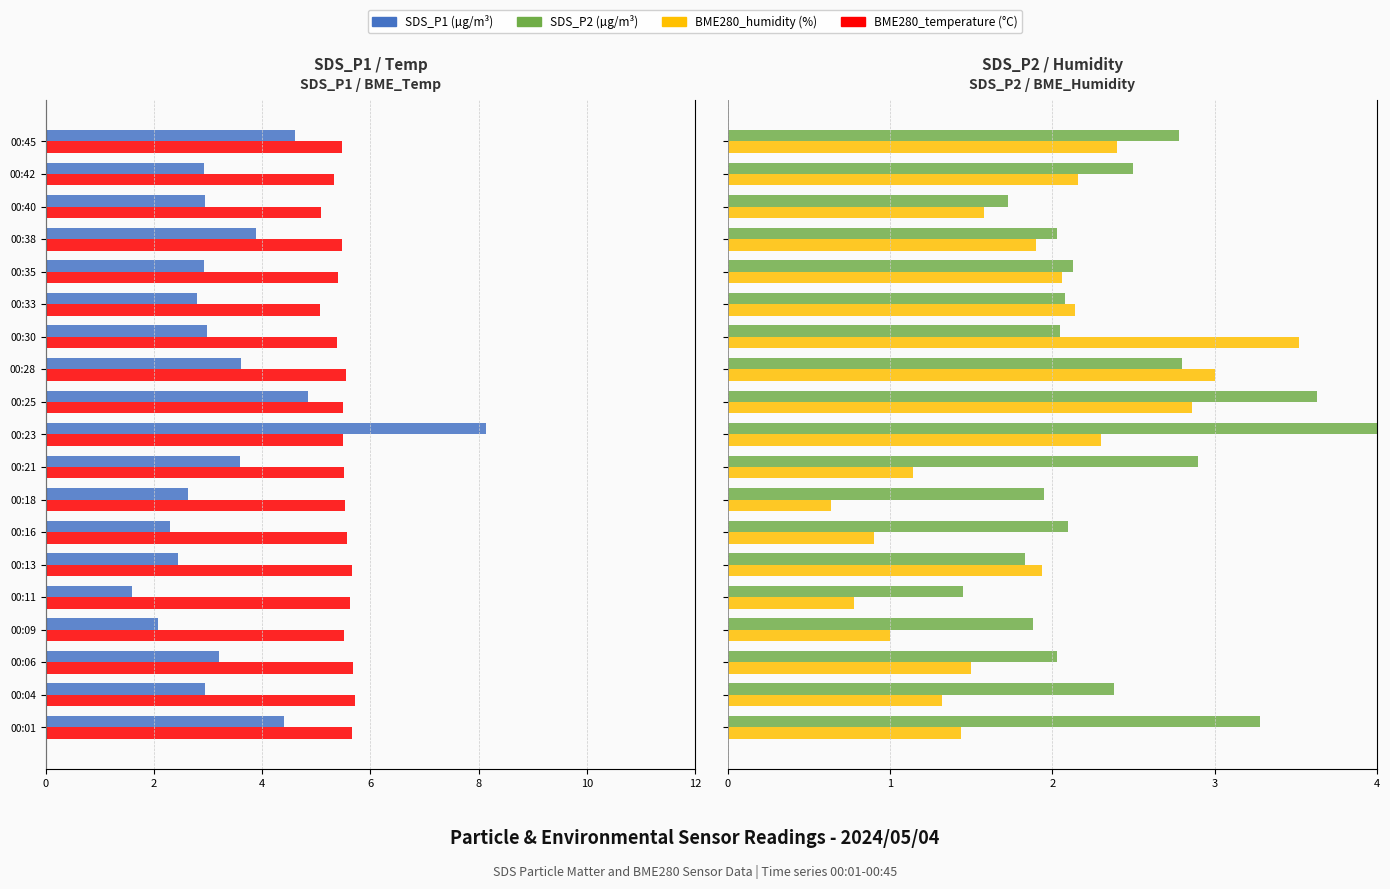

The SDS_P2 series shows 4.8 at 00:21. True or false?

False